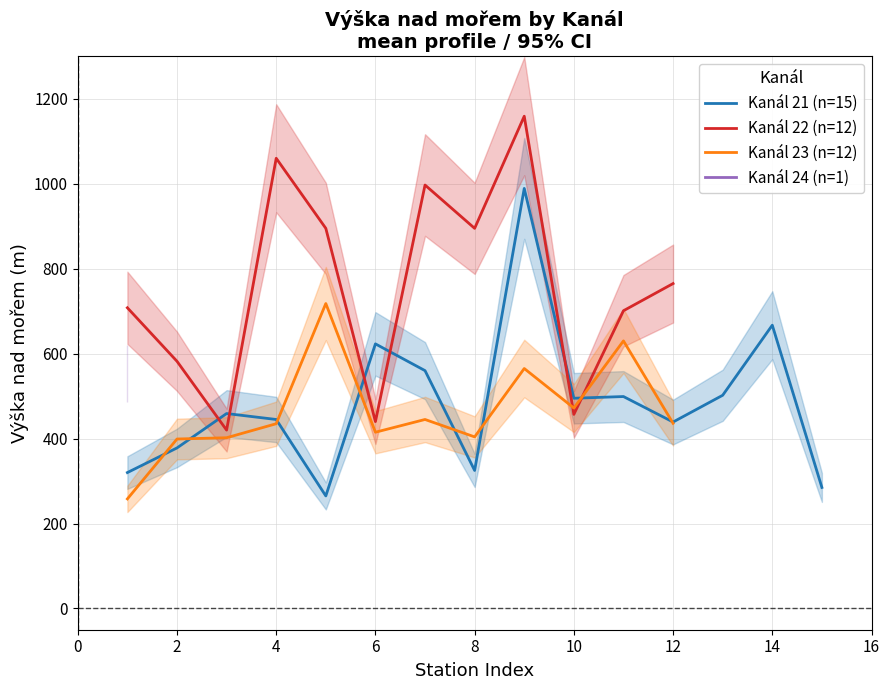

After their last crossing, which series has the higher values: Kanál 23 (n=12) or Kanál 22 (n=12)?

Kanál 22 (n=12)